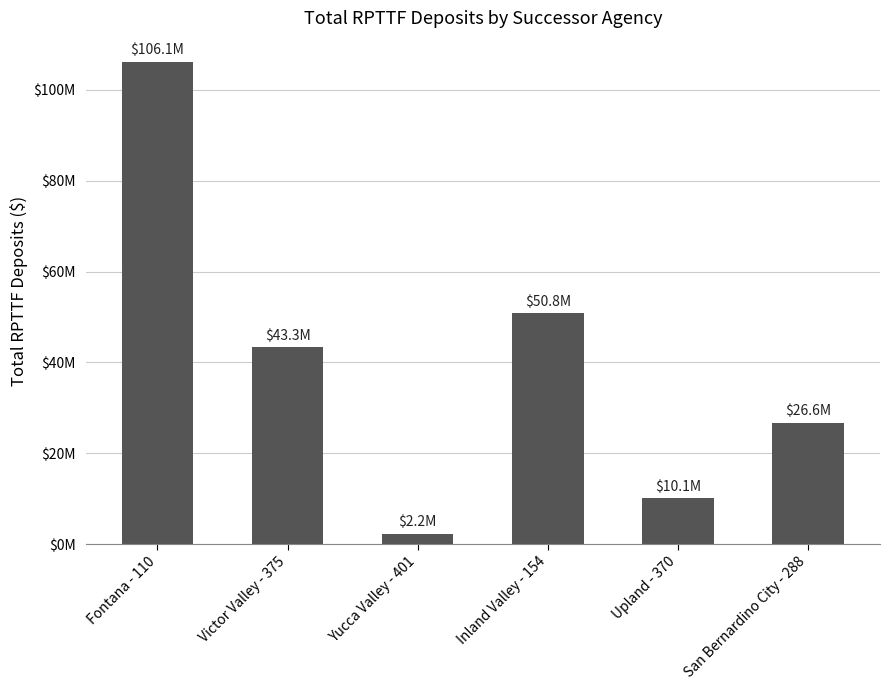

What is the ratio of the value at Upland - 370 to the value at Victor Valley - 375?

0.2